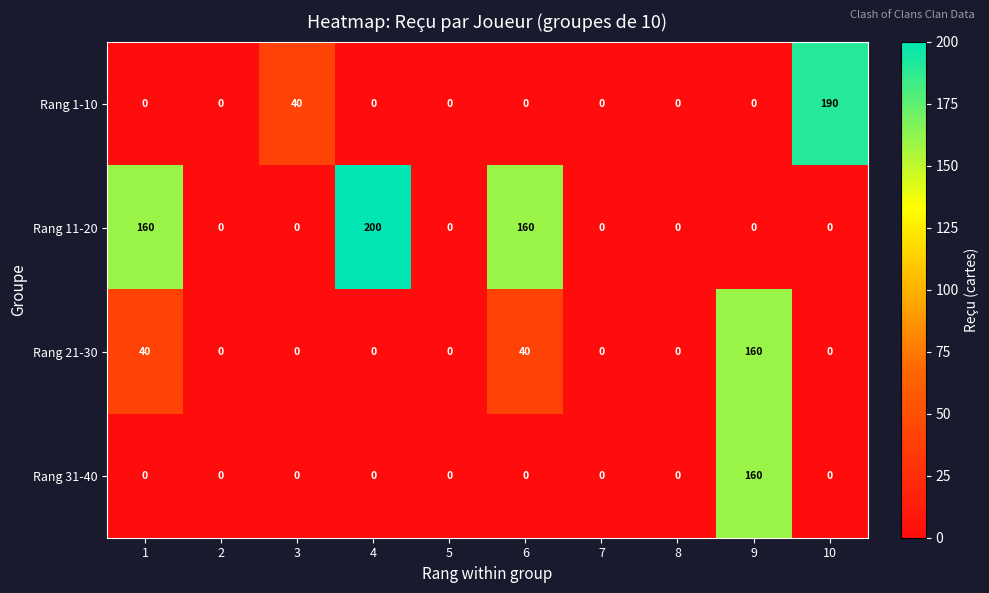

What is the sum of all Rang 1-10 values?

230